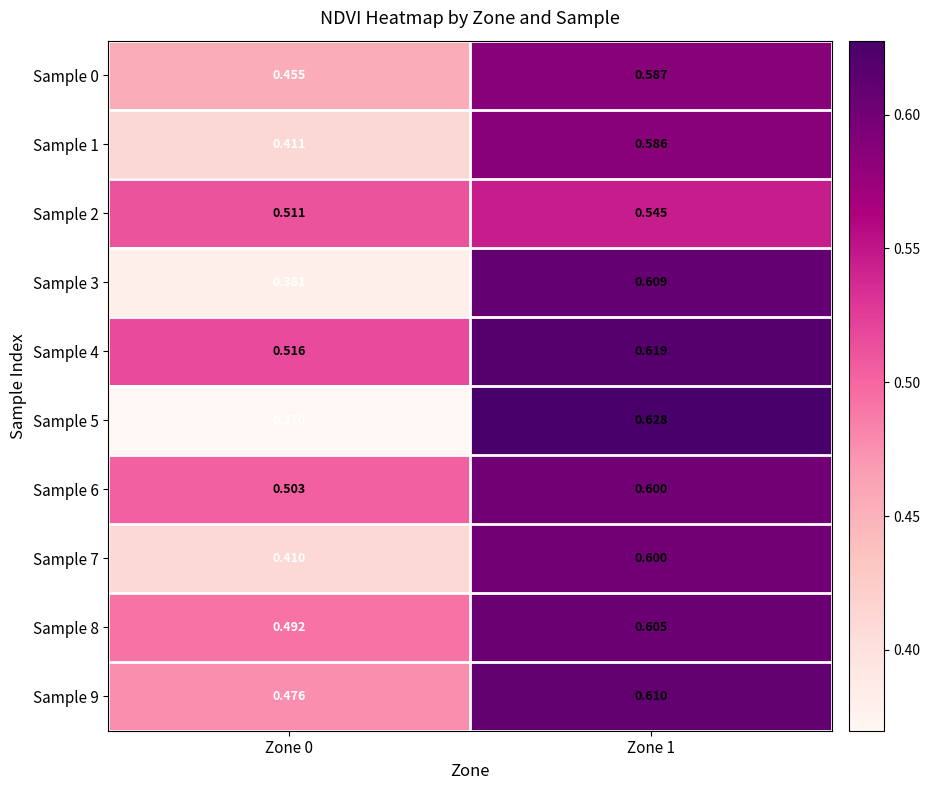

What is the total value across all series at Zone 1?

6.0